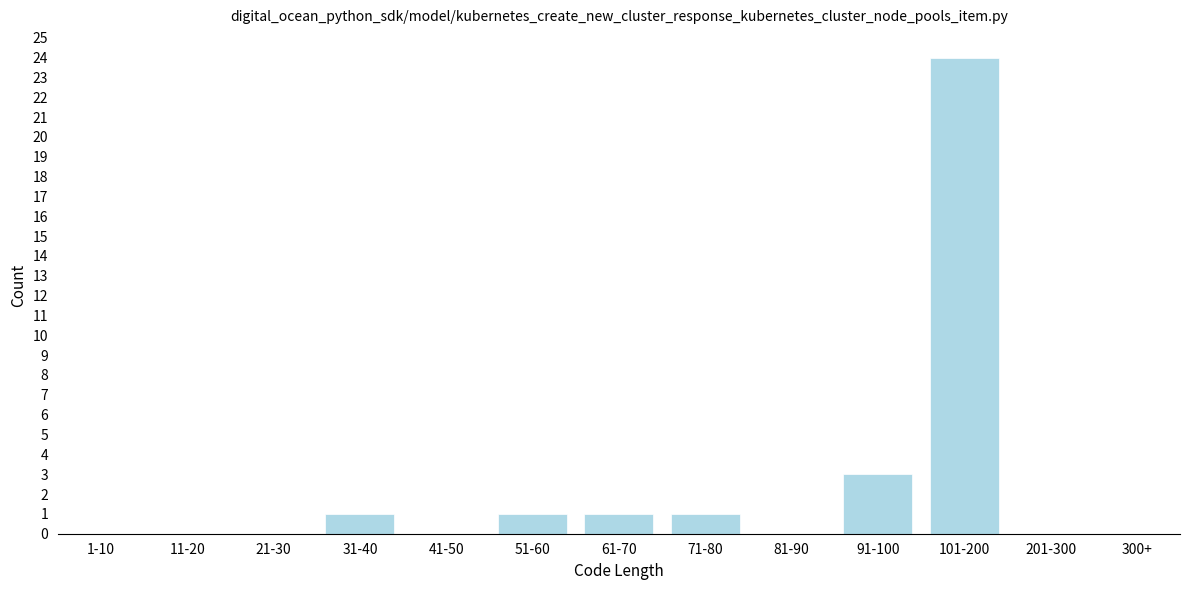

Reading left to right, what are all the values shown in this chart?

1-10=0	11-20=0	21-30=0	31-40=1	41-50=0	51-60=1	61-70=1	71-80=1	81-90=0	91-100=3	101-200=24	201-300=0	300+=0